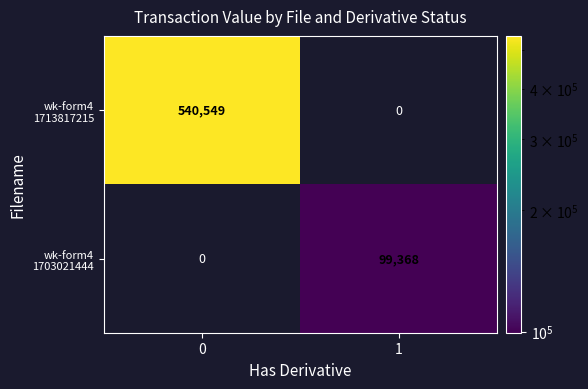

What is the spread (max minus min) of values at 0?

540549